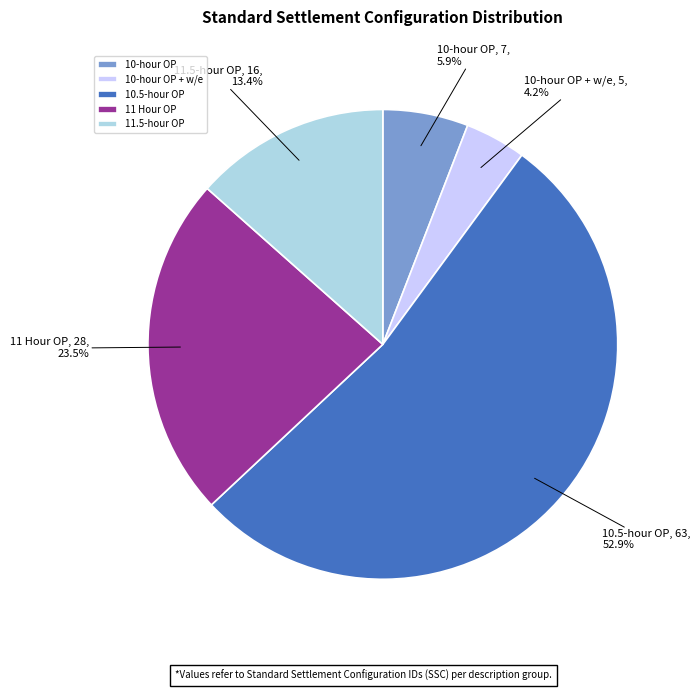

Is 10-hour OP the majority of the pie?

No